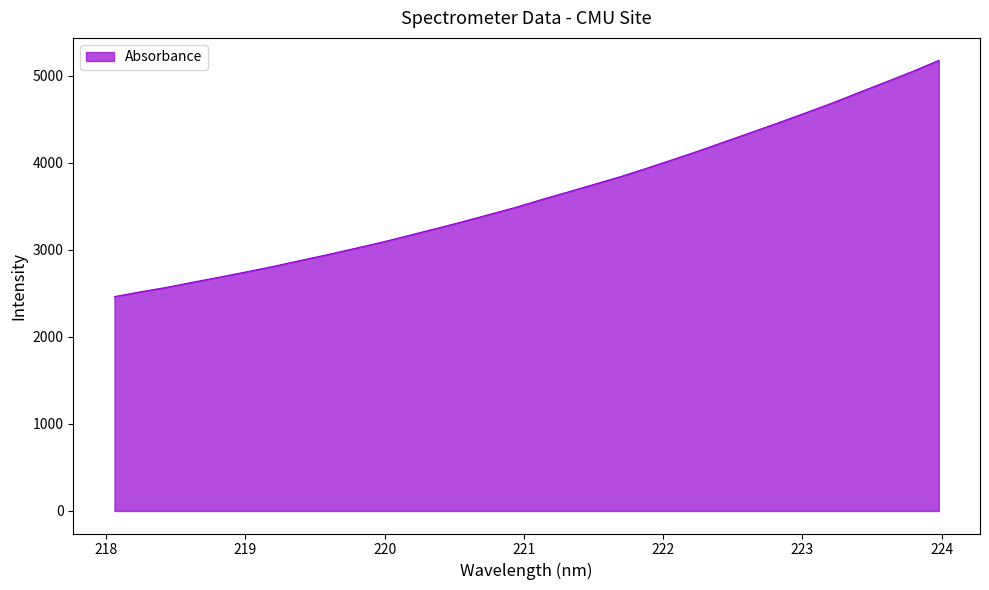

What is the smallest value displayed?

2462.6